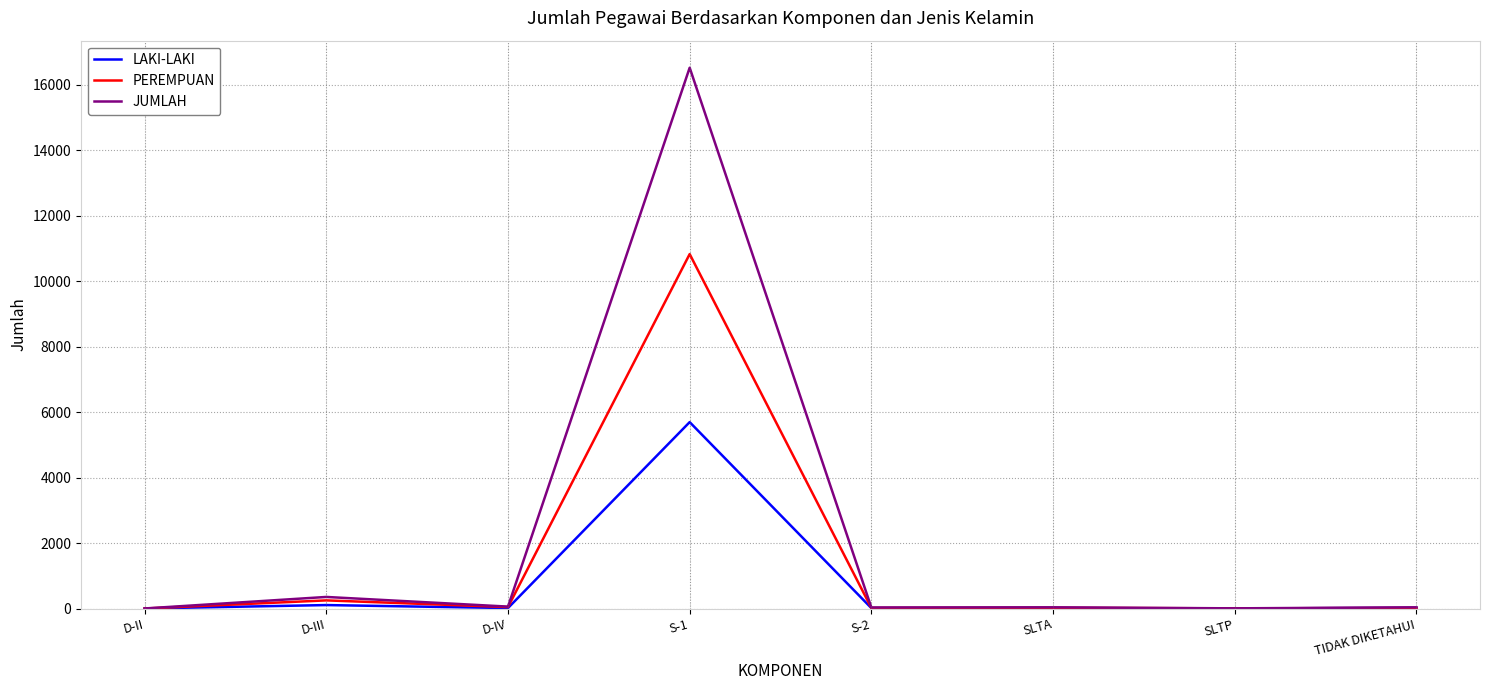

The value of PEREMPUAN at S-1 is 17070. True or false?

False